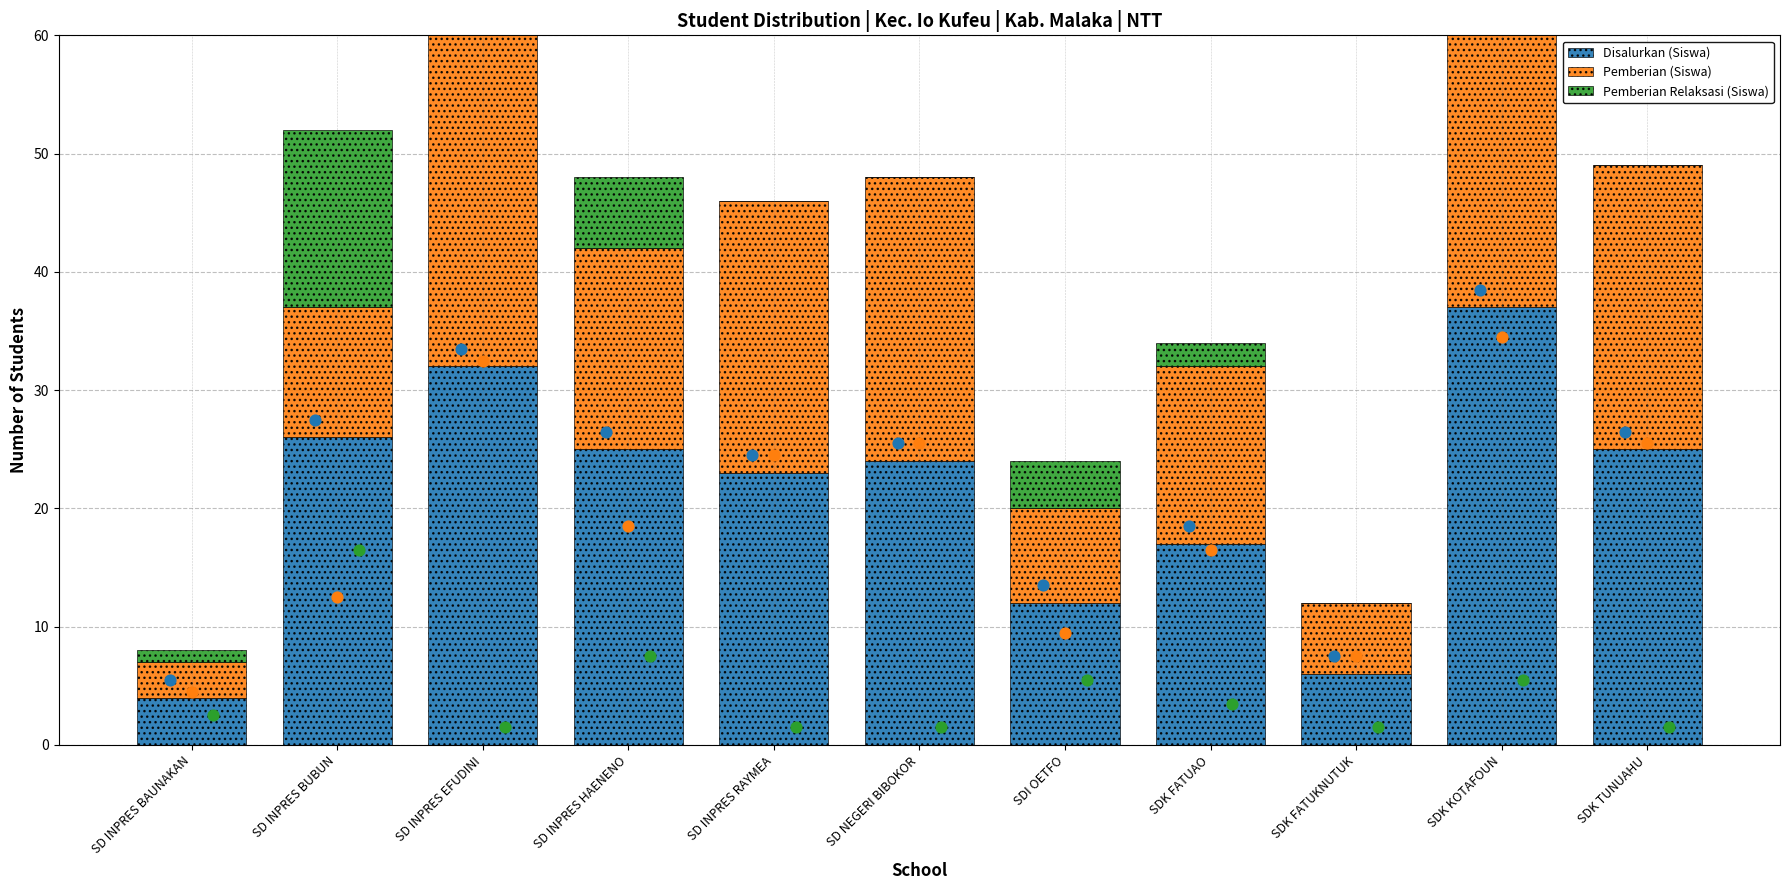

Is the value of Pemberian (Siswa) at SD INPRES HAENENO greater than the value of Disalurkan (Siswa) at SDK TUNUAHU?

No